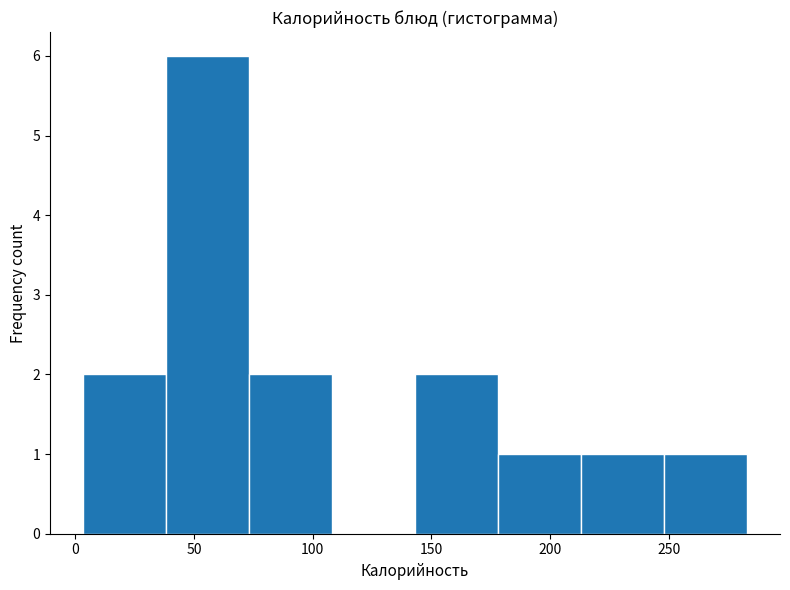

Reading left to right, list every bar in this chart as the range it spans on the x-axis followed by its height. Neither the bar edges nor the heights are printed on the chart, so give them approximately, as read against the axes.

5 to 40: 2
40 to 75: 6
75 to 110: 2
110 to 145: 0
145 to 180: 2
180 to 215: 1
215 to 250: 1
250 to 285: 1